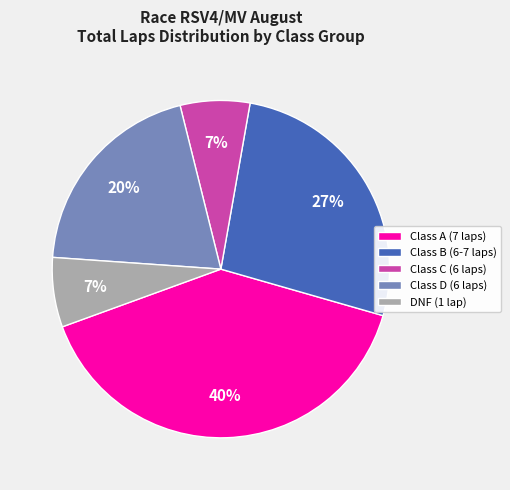

Between Class A (7 laps) and DNF (1 lap), which is larger?

Class A (7 laps)